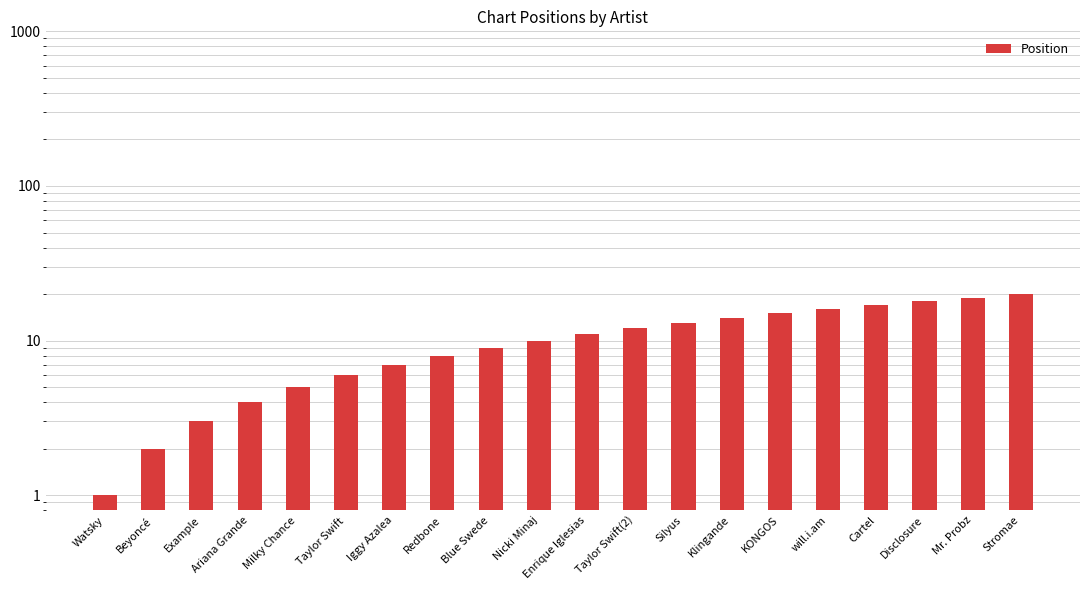

Rank the categories by value from lowest to highest.

Watsky, Beyoncé, Example, Ariana Grande, Milky Chance, Taylor Swift, Iggy Azalea, Redbone, Blue Swede, Nicki Minaj, Enrique Iglesias, Taylor Swift(2), Silyus, Klingande, KONGOS, will.i.am, Cartel, Disclosure, Mr. Probz, Stromae